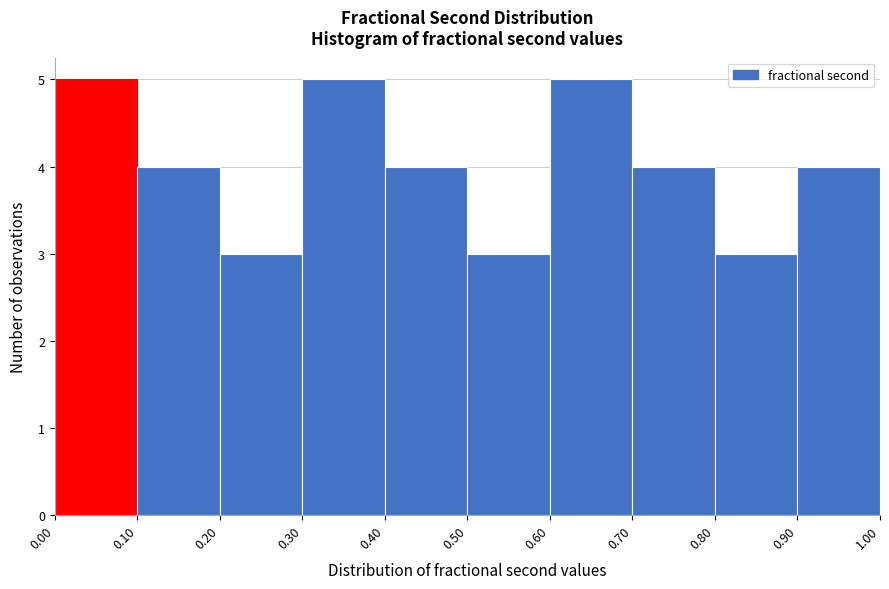

What is the height of the bar covering 0.40 to 0.50 on the x-axis? The values are not printed on the chart, so give them approximately, as read against the axis.

4